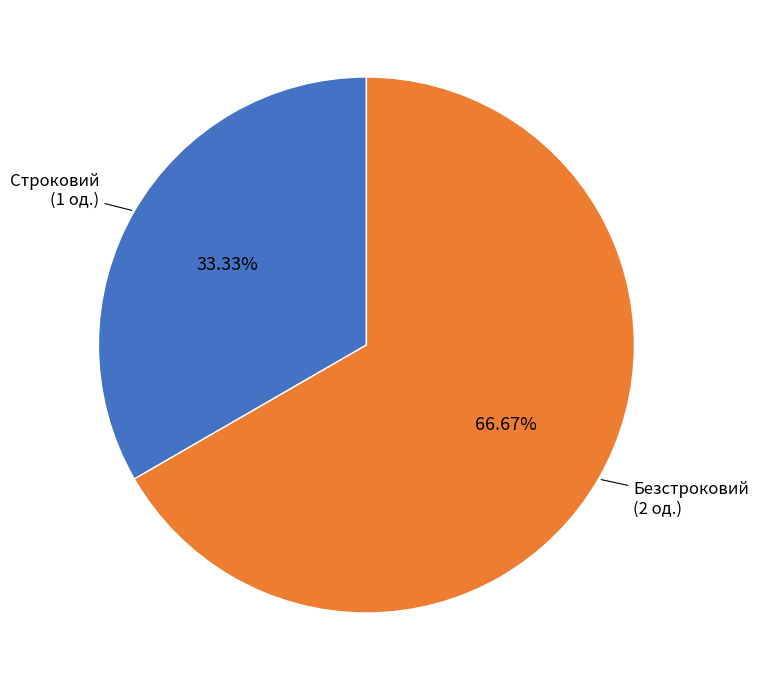

Is there any slice that represents more than half of the pie?

Yes